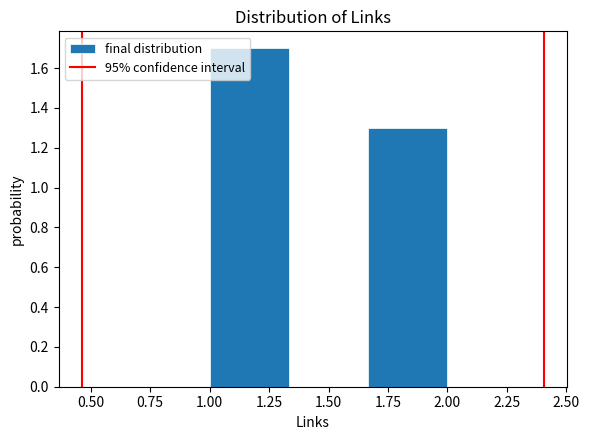

What is the height of the bar covering 1.65 to 2.00 on the x-axis? Neither the bar edges nor the heights are printed on the chart, so give them approximately, as read against the axes.

1.3